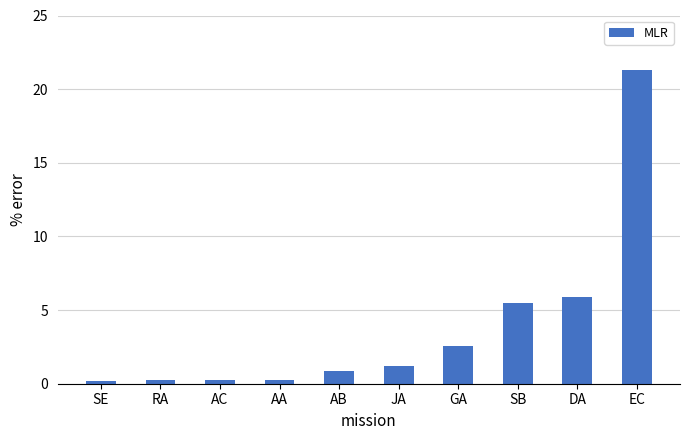

Which label corresponds to the largest value in the chart?

EC